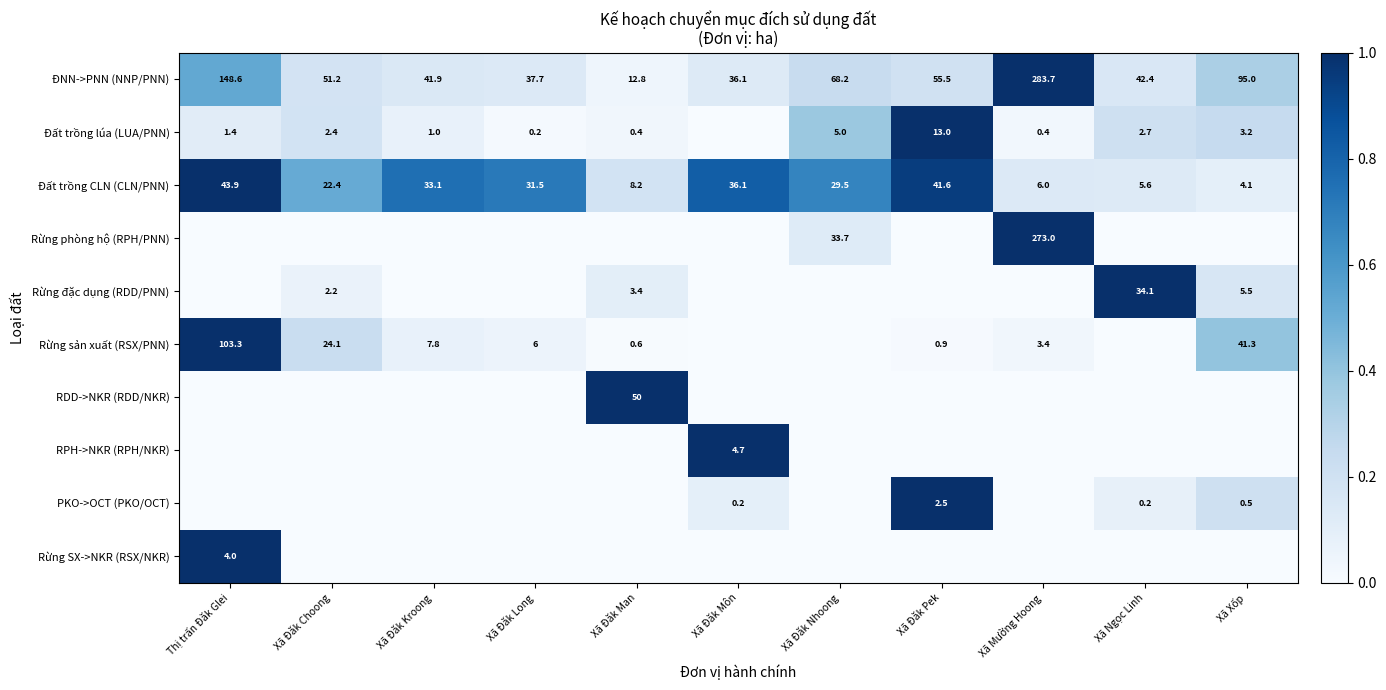

Is it true that Rừng đặc dụng (RDD/PNN) equals 5.5 at Xã Xốp?

True